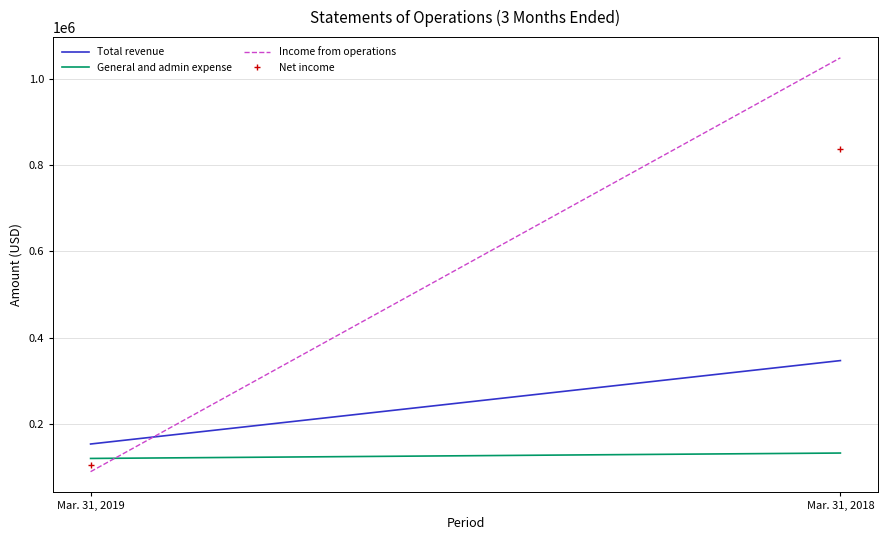

How many lines are shown in the chart?

4